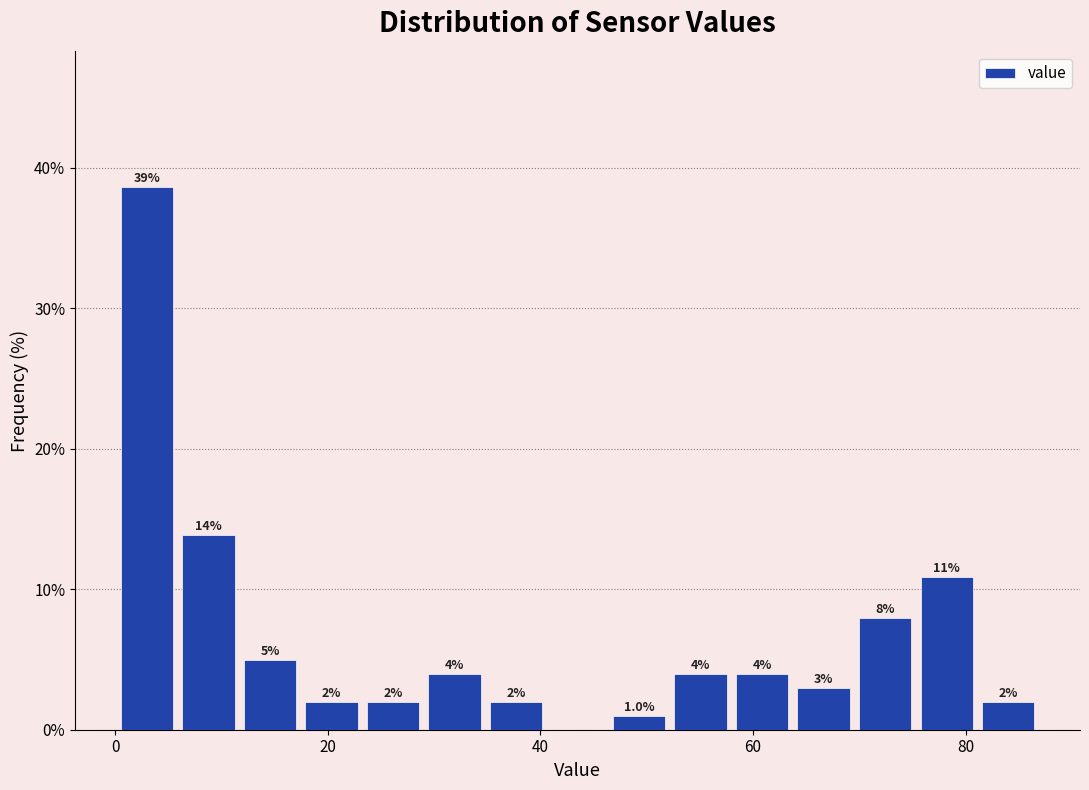

Read against the x-axis, roughly where is the centre of the tallest bar?

2